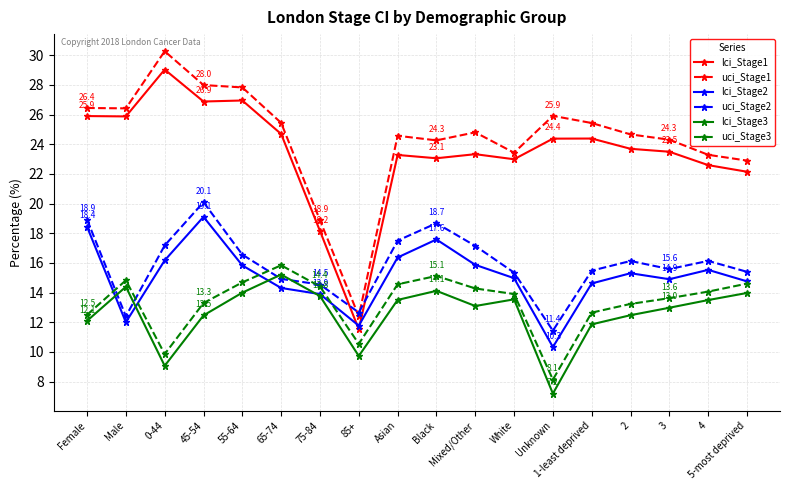

Which series has the widest spread of values?

uci_Stage1